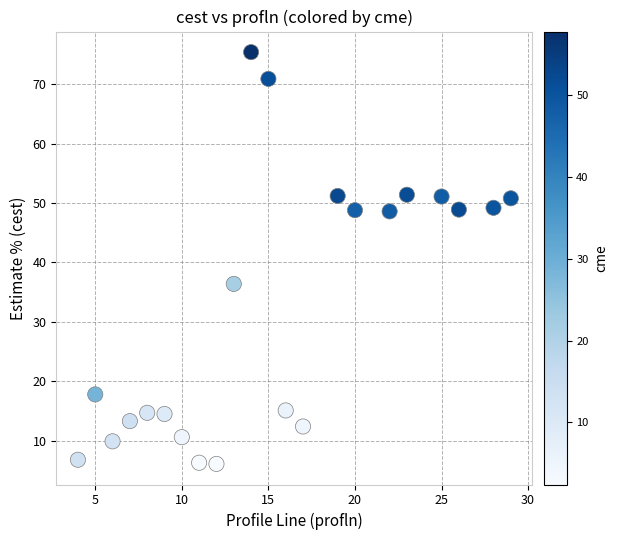

What Y value in the scatter plot is closest to 40?

36.4